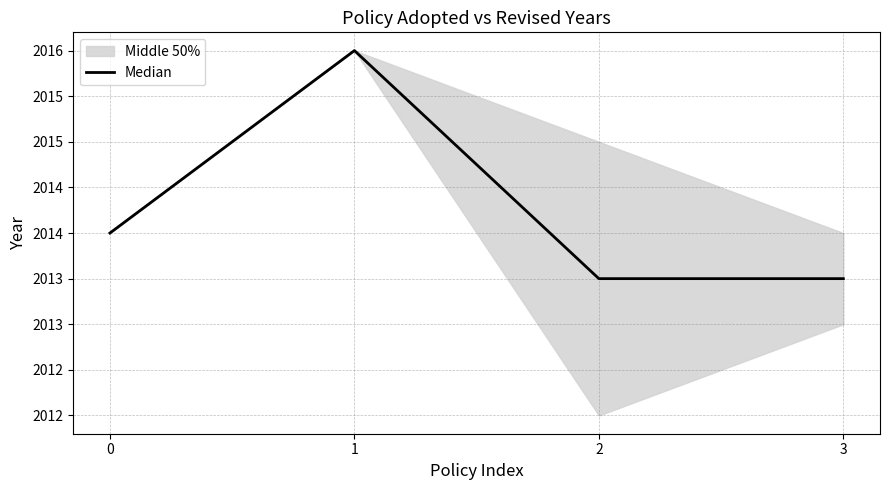

Where does the data first go above 2014?

1